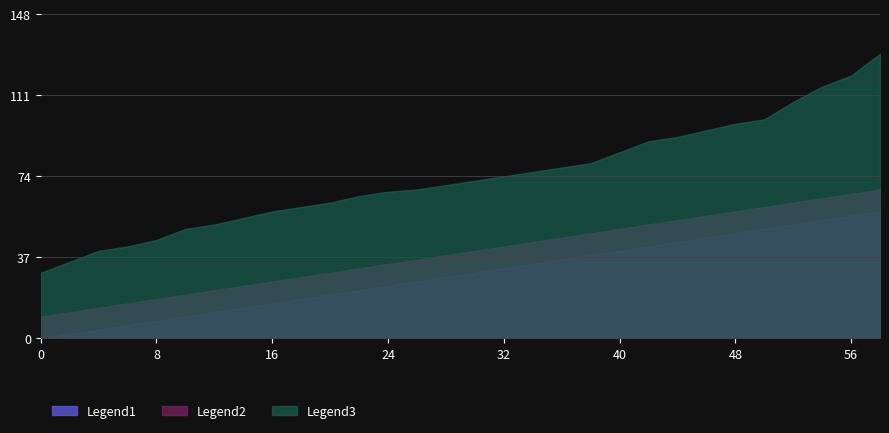

Which series has the largest range (max minus min)?

Legend3